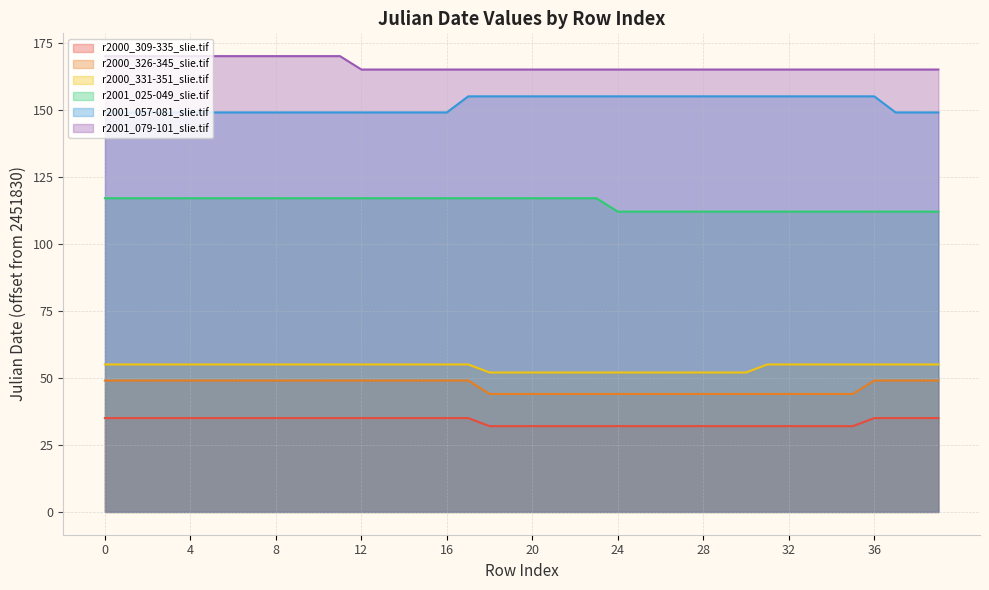

What is the smallest value displayed?

32